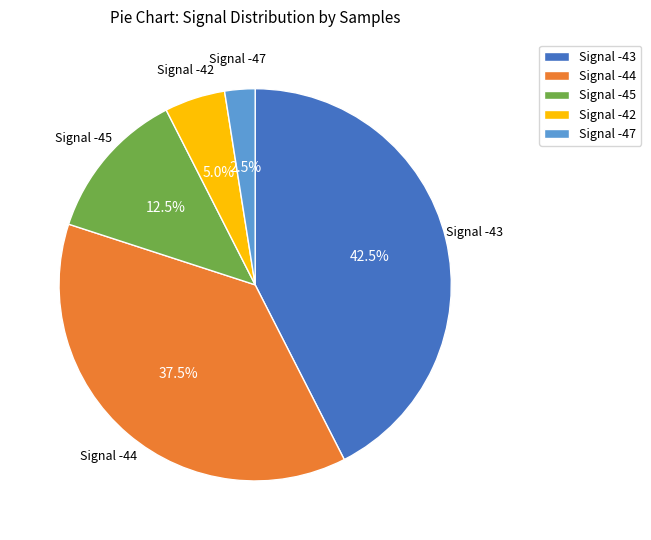

Which has a higher value, Signal -47 or Signal -42?

Signal -42